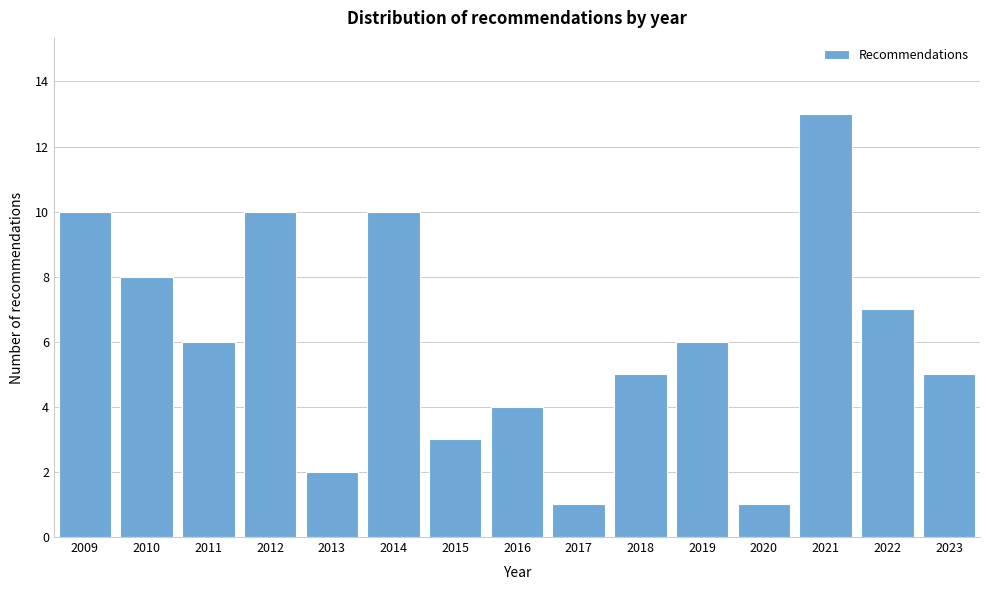

Reading left to right, what are all the values shown in this chart?

10	8	6	10	2	10	3	4	1	5	6	1	13	7	5